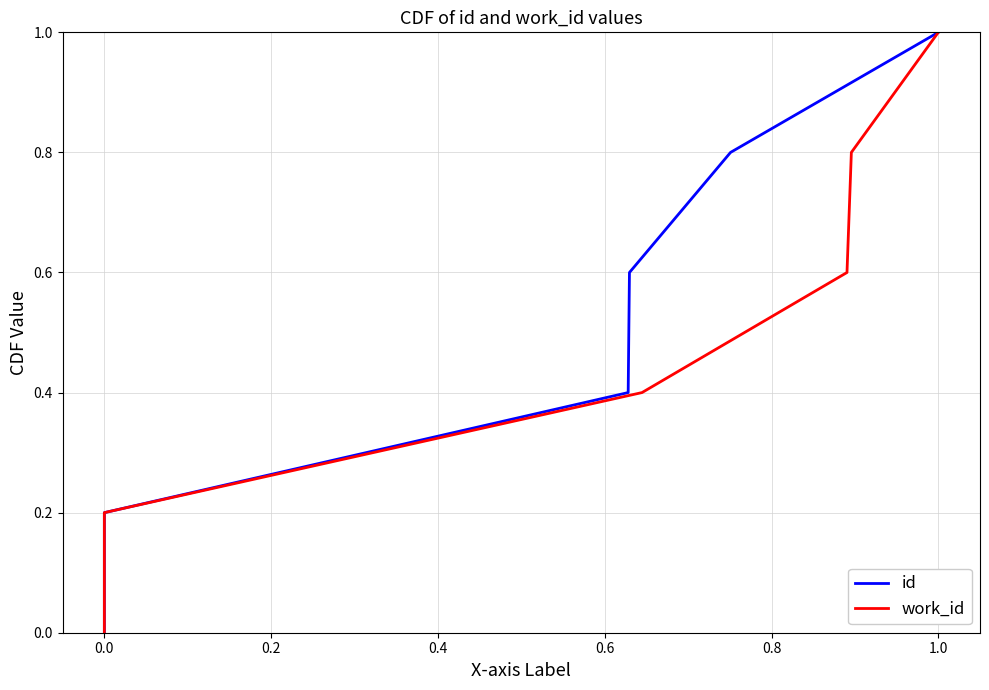

Reading left to right, list all the values displayed in this chart.

id: 0.0	0.2	0.4	0.6	0.8	1.0
work_id: 0.0	0.2	0.4	0.6	0.8	1.0